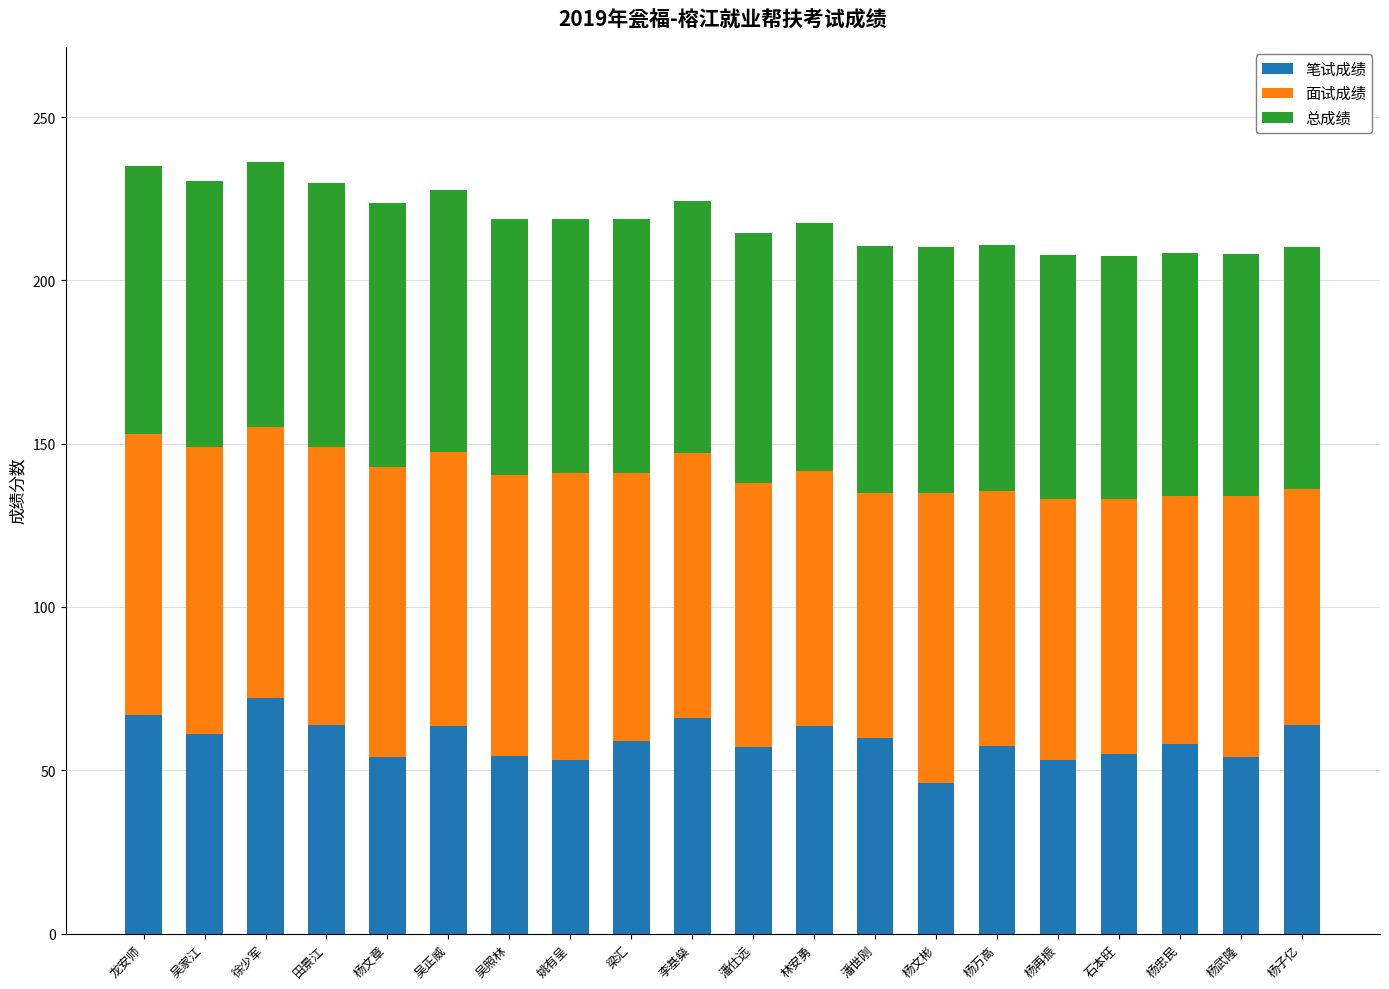

What is the total value across all series at 潘仕远?

214.6